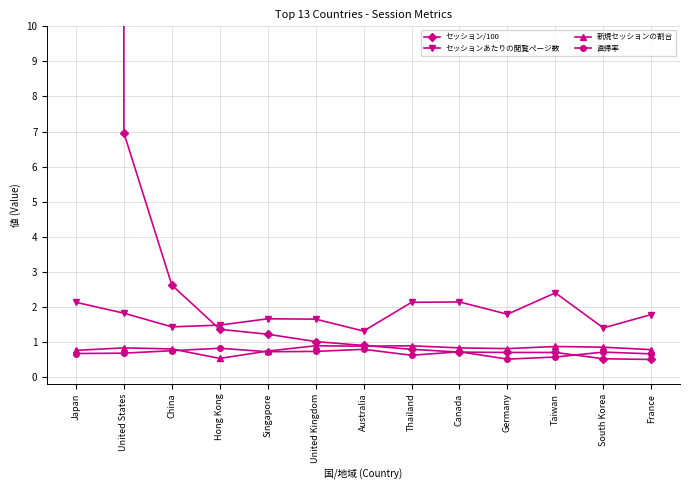

At which label is セッション/100 closest to 708?

United States